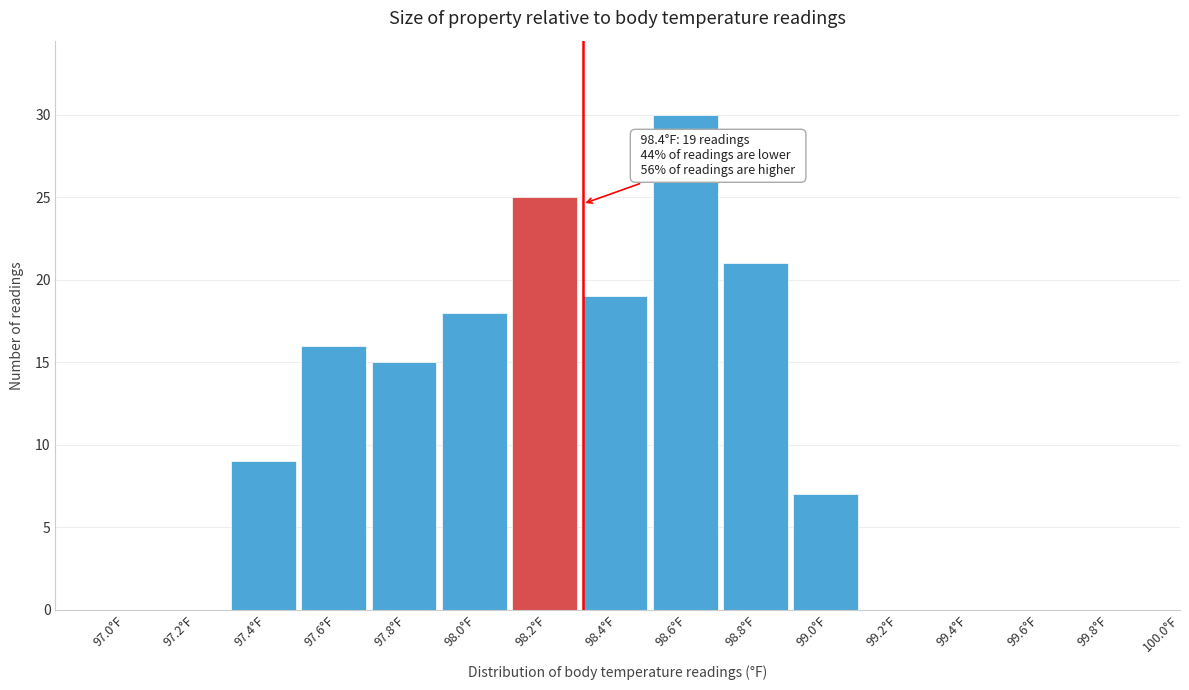

Reading left to right, what are all the values shown in this chart?

97.0°F=0	97.2°F=0	97.4°F=9	97.6°F=16	97.8°F=15	98.0°F=18	98.2°F=25	98.4°F=19	98.6°F=30	98.8°F=21	99.0°F=7	99.2°F=0	99.4°F=0	99.6°F=0	99.8°F=0	100.0°F=0